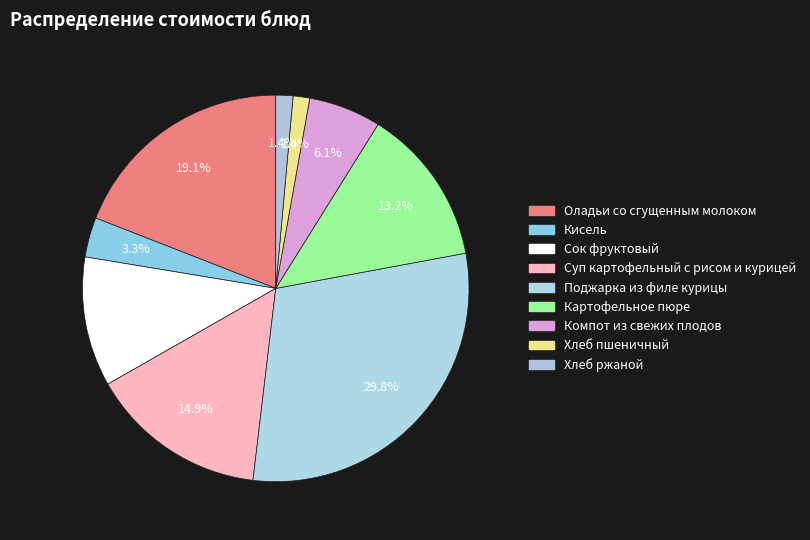

Does Компот из свежих плодов represent more than half of the total?

No